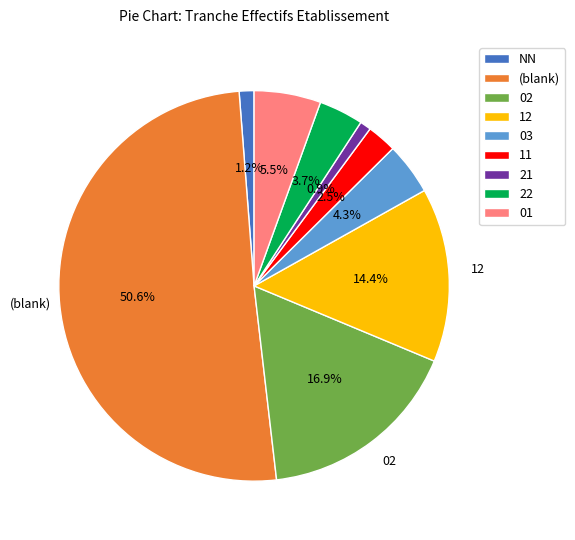

True or false: 21 accounts for 15% of the total.

False